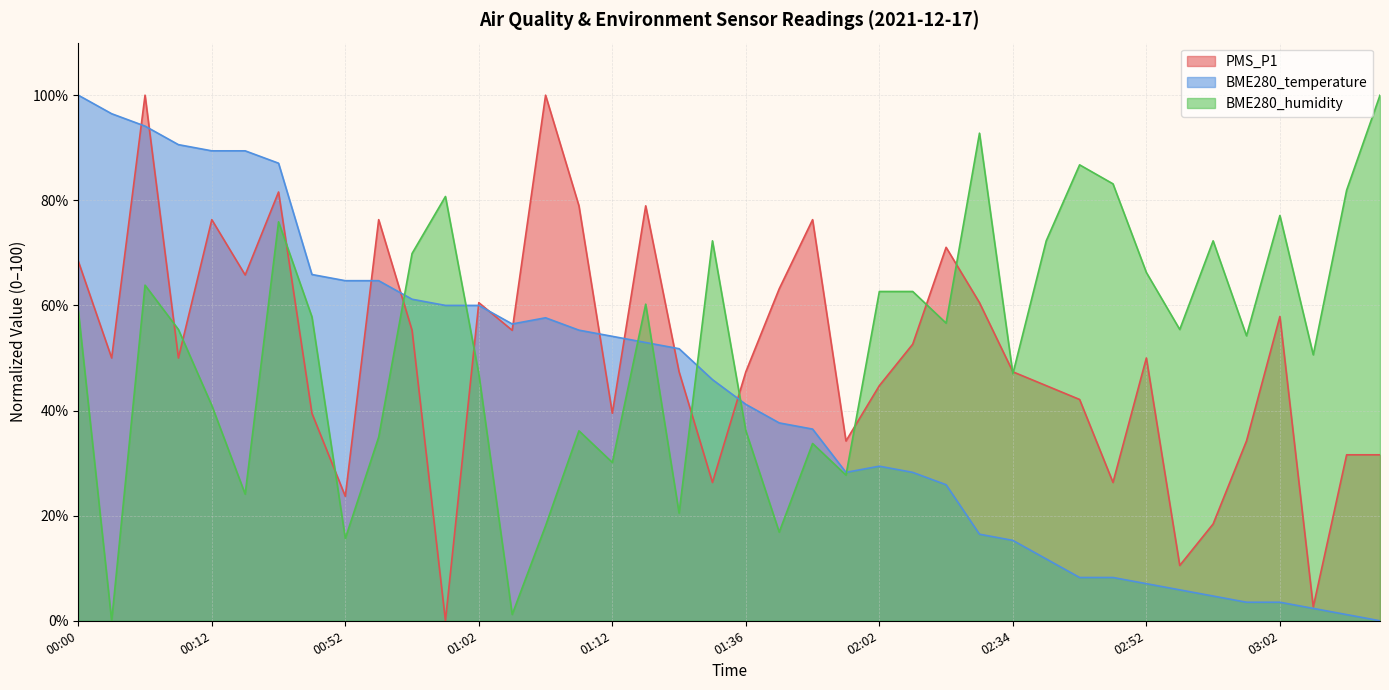

What is the total value across all series at 02:57?

95.4